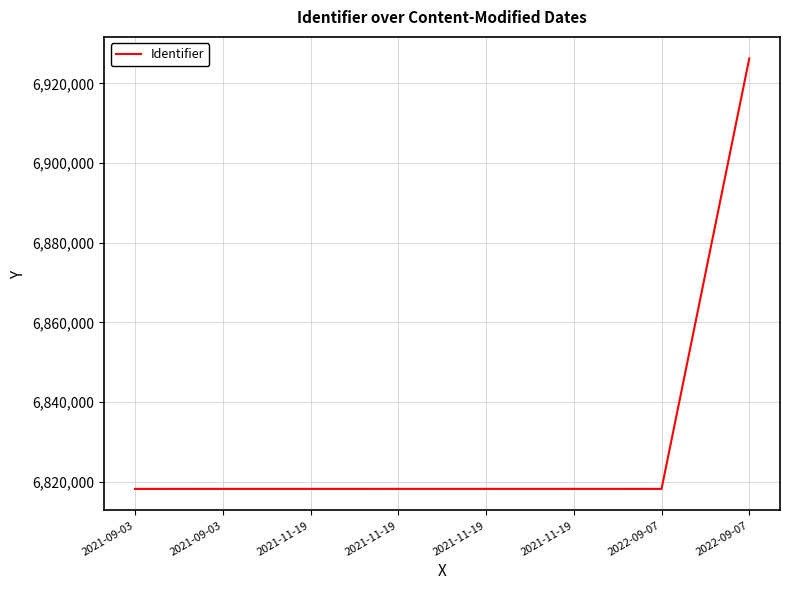

What is the value of the 6th point from the left?

6818161